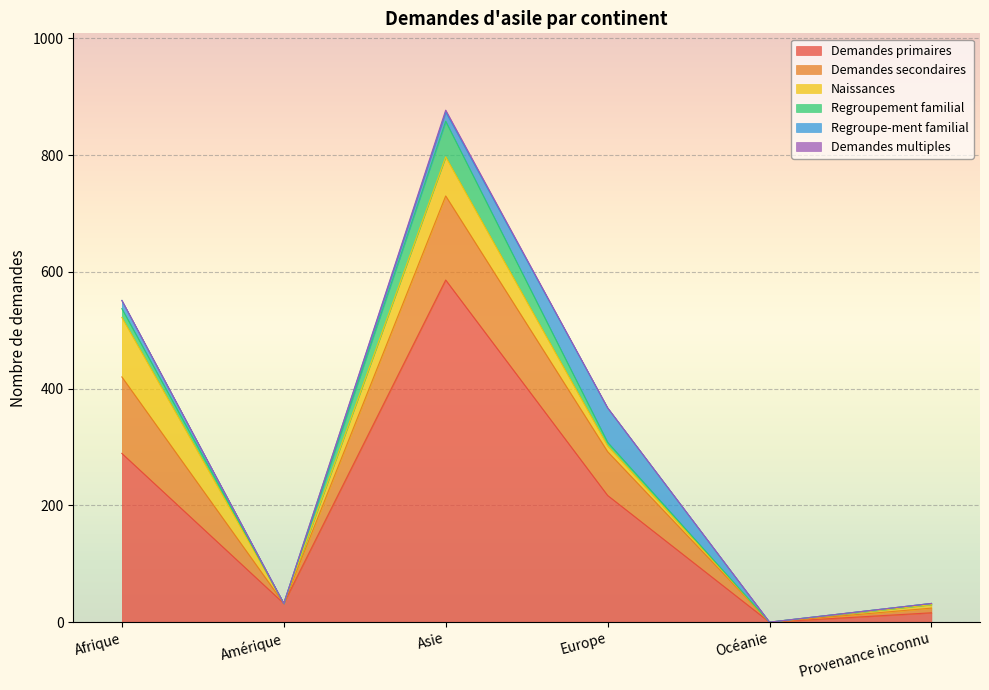

At Europe, list the series in order from smallest to largest.

Demandes multiples, Regroupement familial, Naissances, Regroupe-ment familial, Demandes secondaires, Demandes primaires